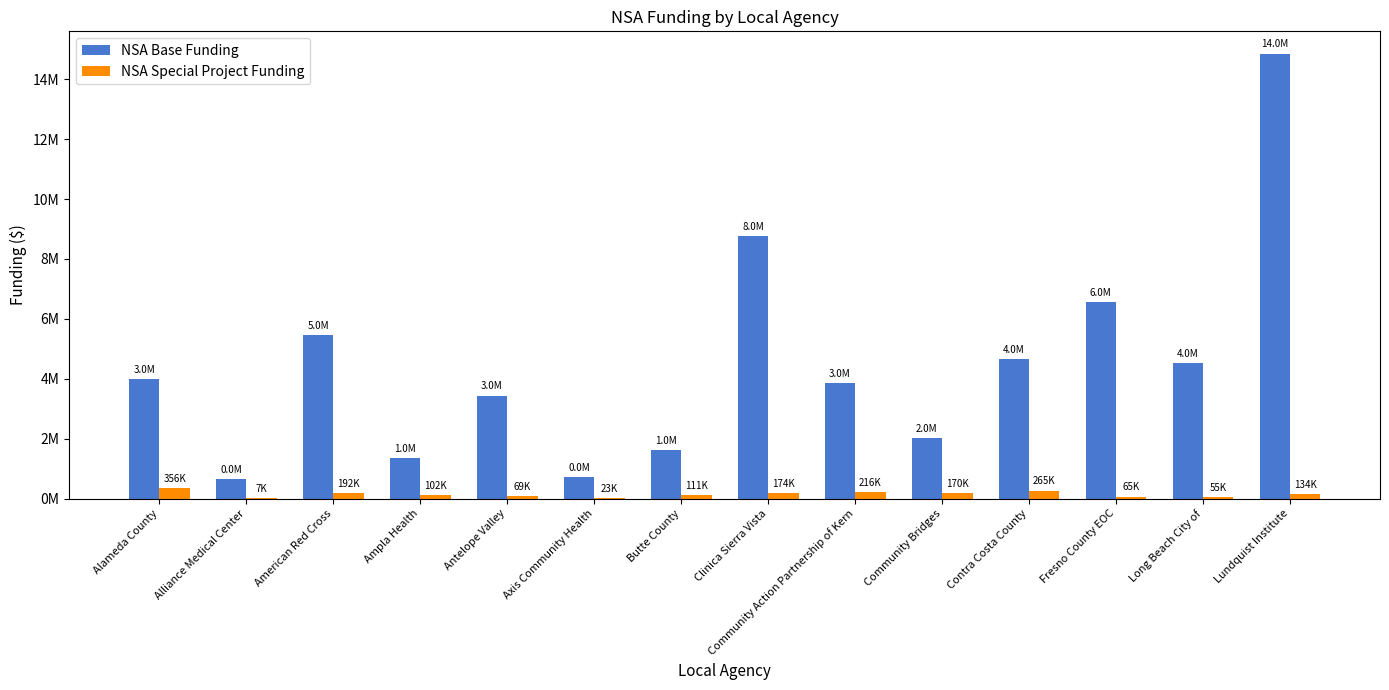

What is the difference between the NSA Special Project Funding values at Long Beach City of and Fresno County EOC?

9548